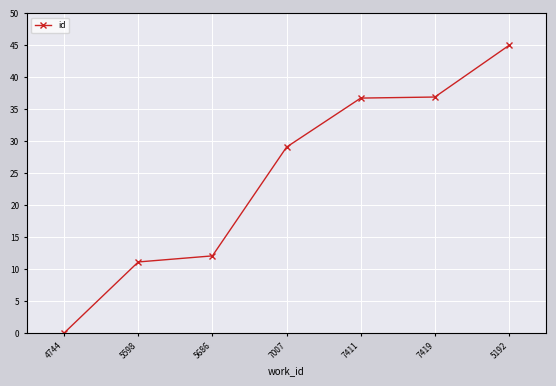

What position from the left is 5686?

3